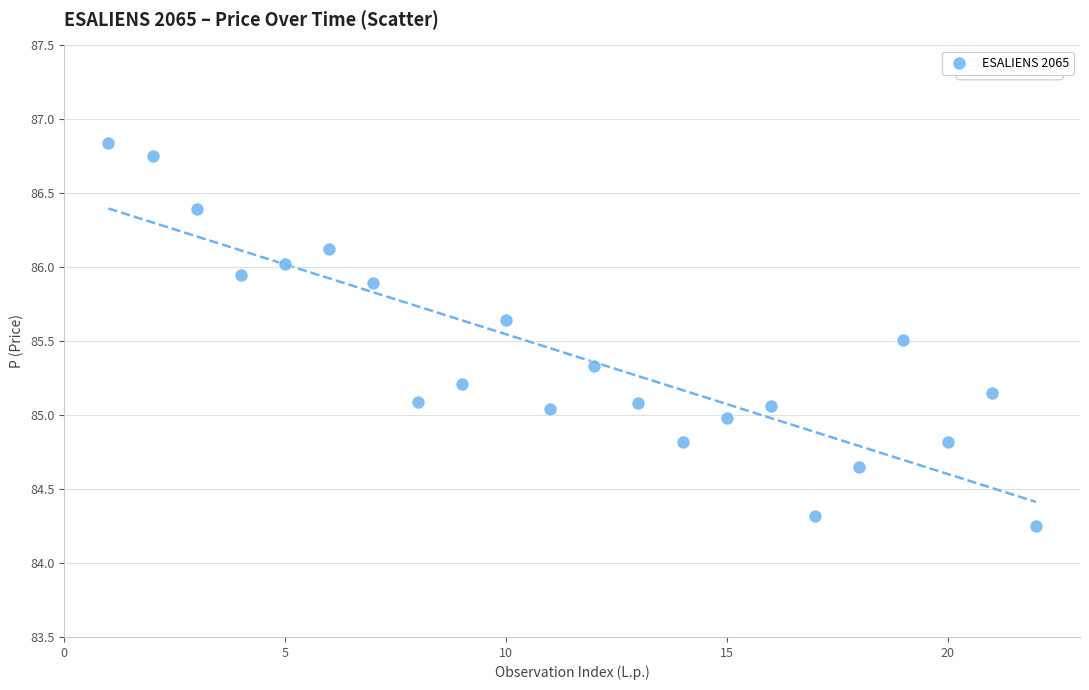

What is the range of X values (max minus min)?

21.0